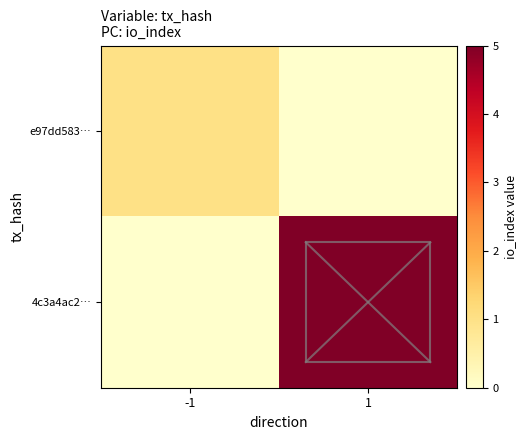

List the labels in order of e97dd583… value, largest first.

-1, 1